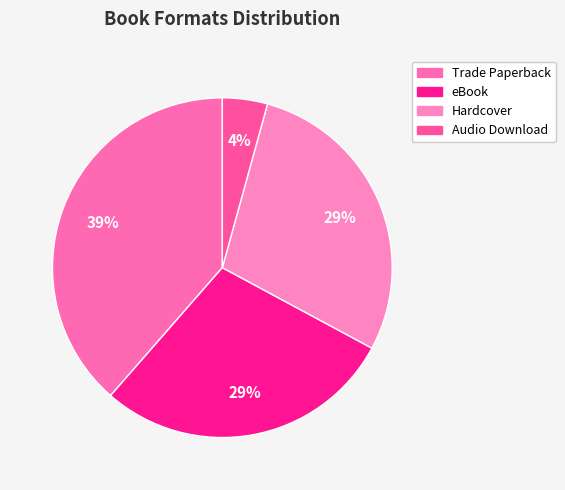

Which category has the biggest portion of the pie?

Trade Paperback